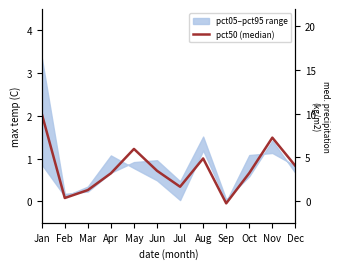

What is the average value?

0.8